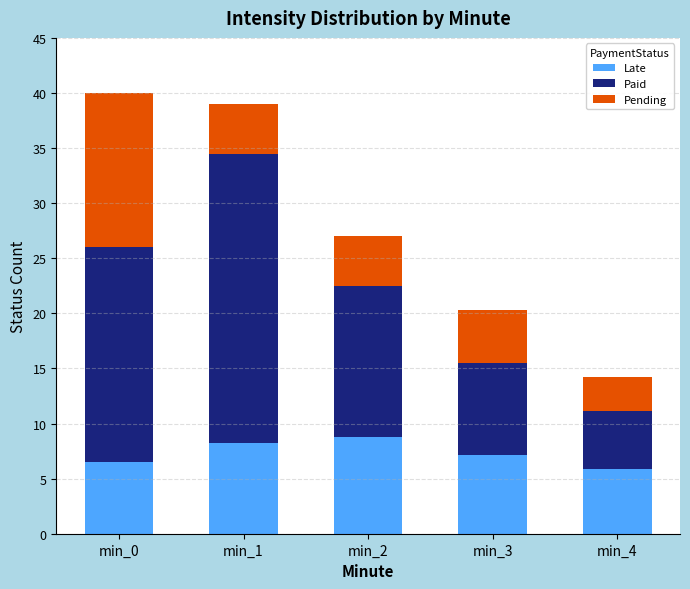

What is the sum of the Late values at min_3 and min_0?

13.6